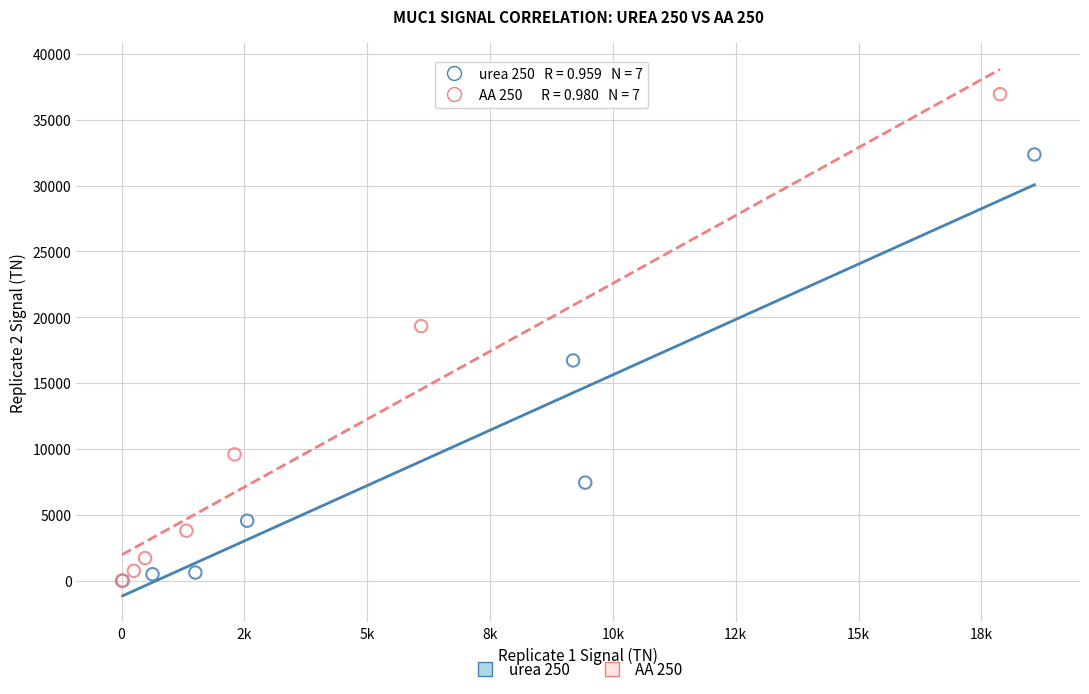

Which series contains the highest Y value?

AA 250